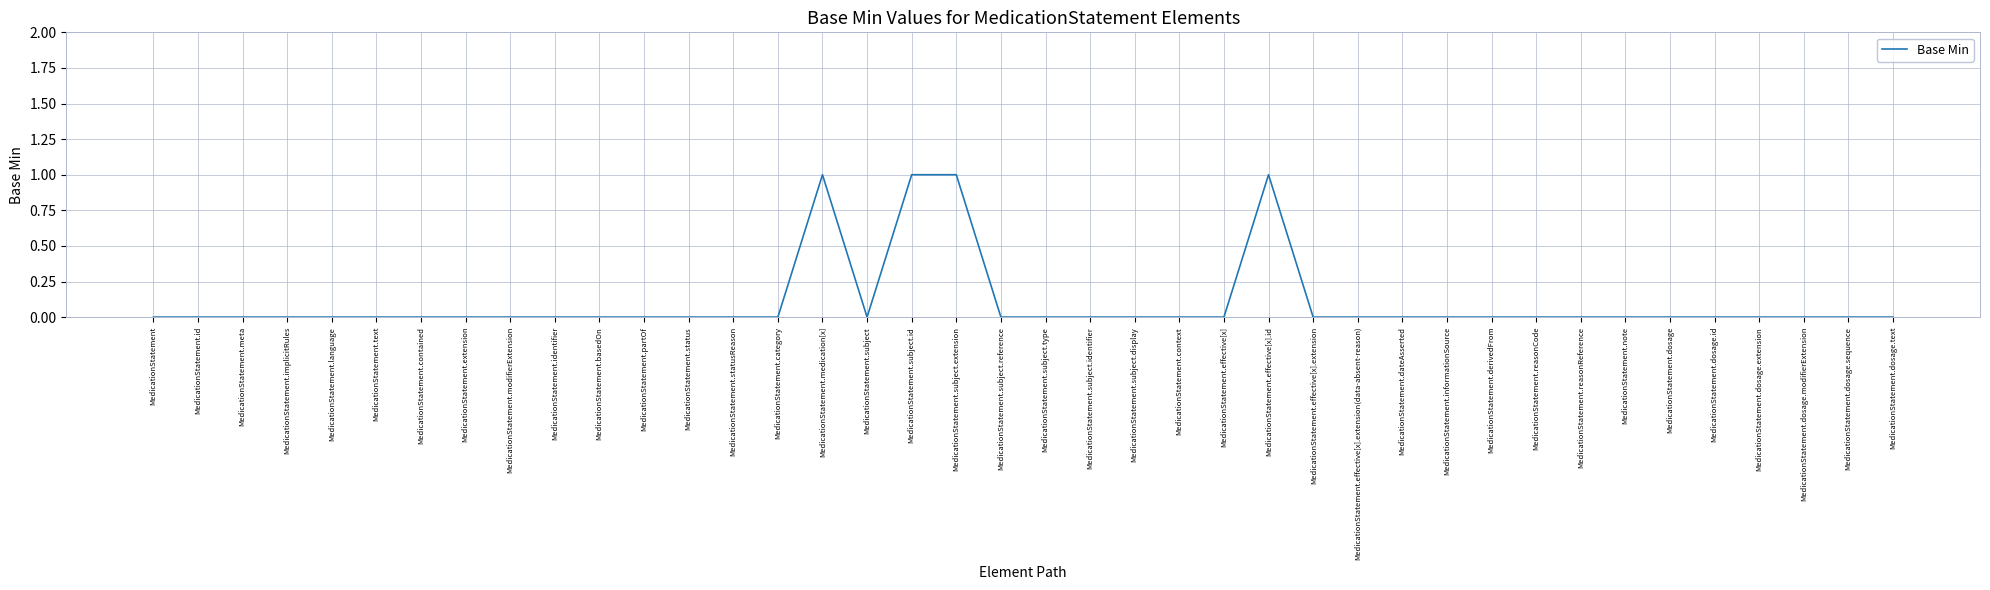

How many lines are shown in the chart?

1